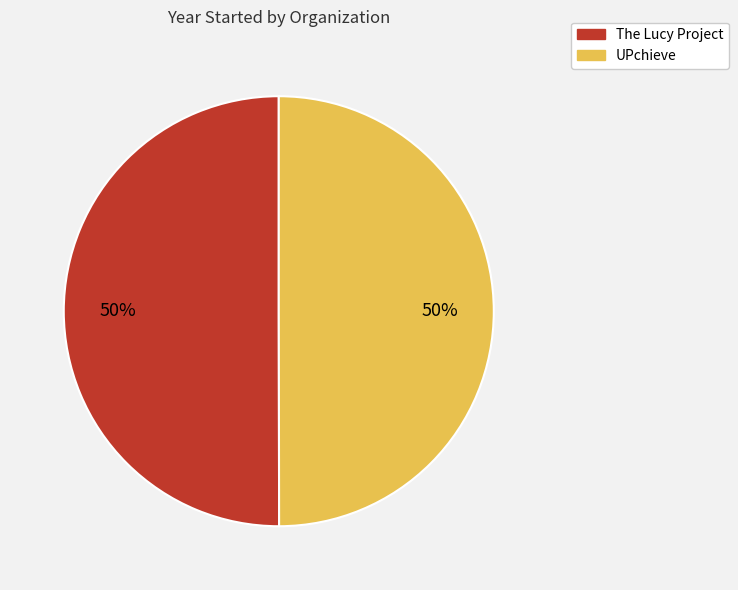

To the nearest percent, what percentage of the pie is UPchieve?

50%